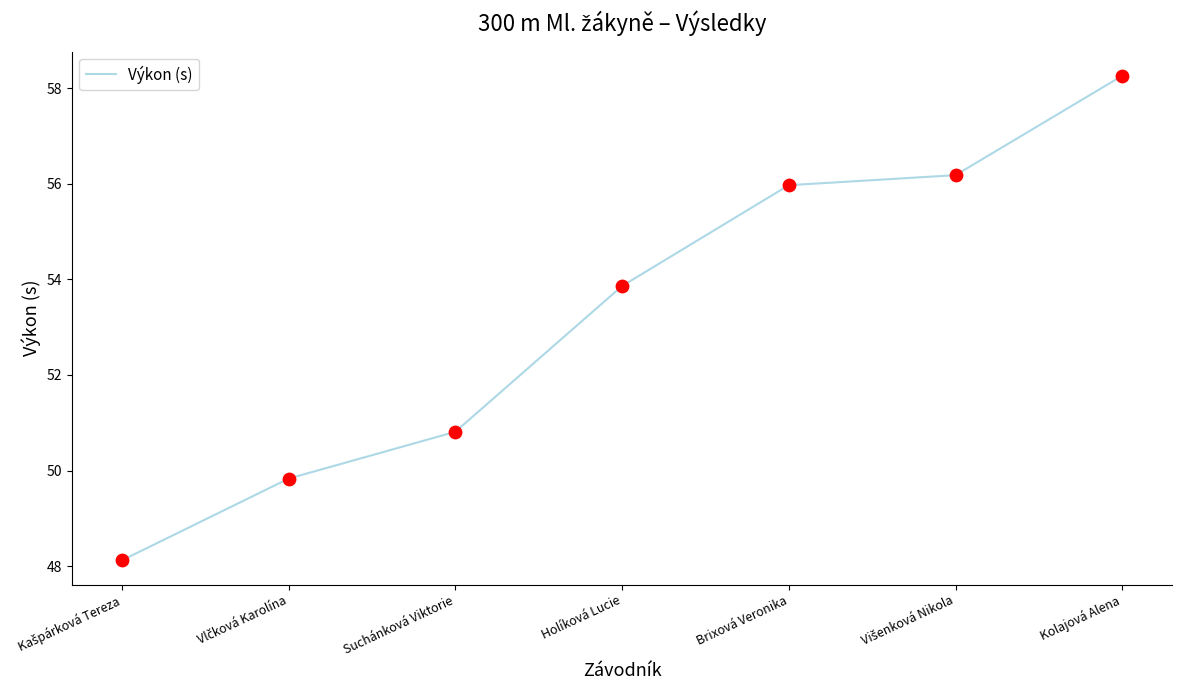

What is the change in value from Brixová Veronika to Kolajová Alena?

+2.3